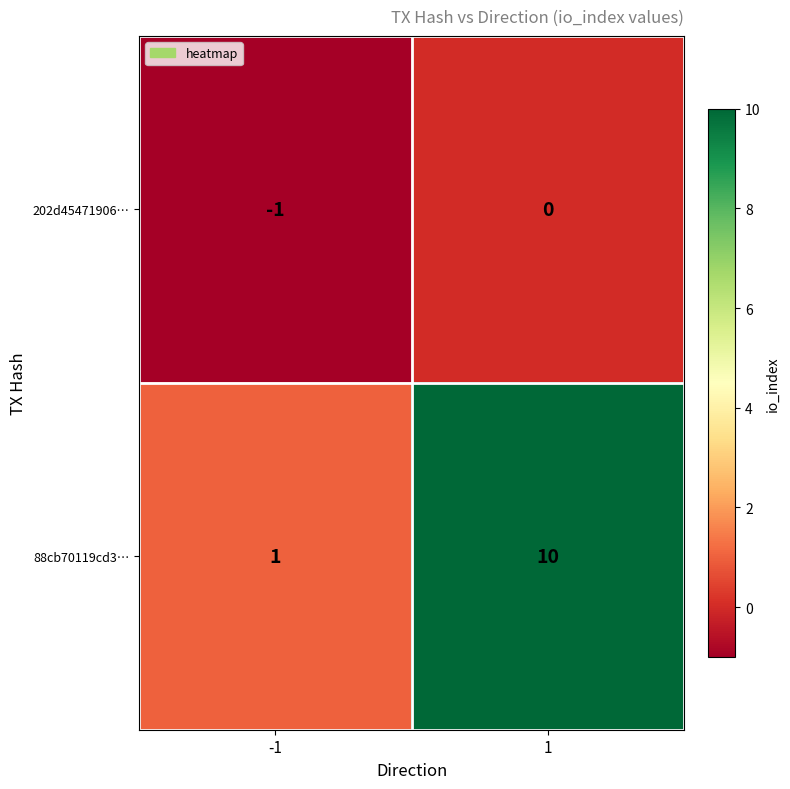

Which series has the largest range (max minus min)?

88cb70119cd3…